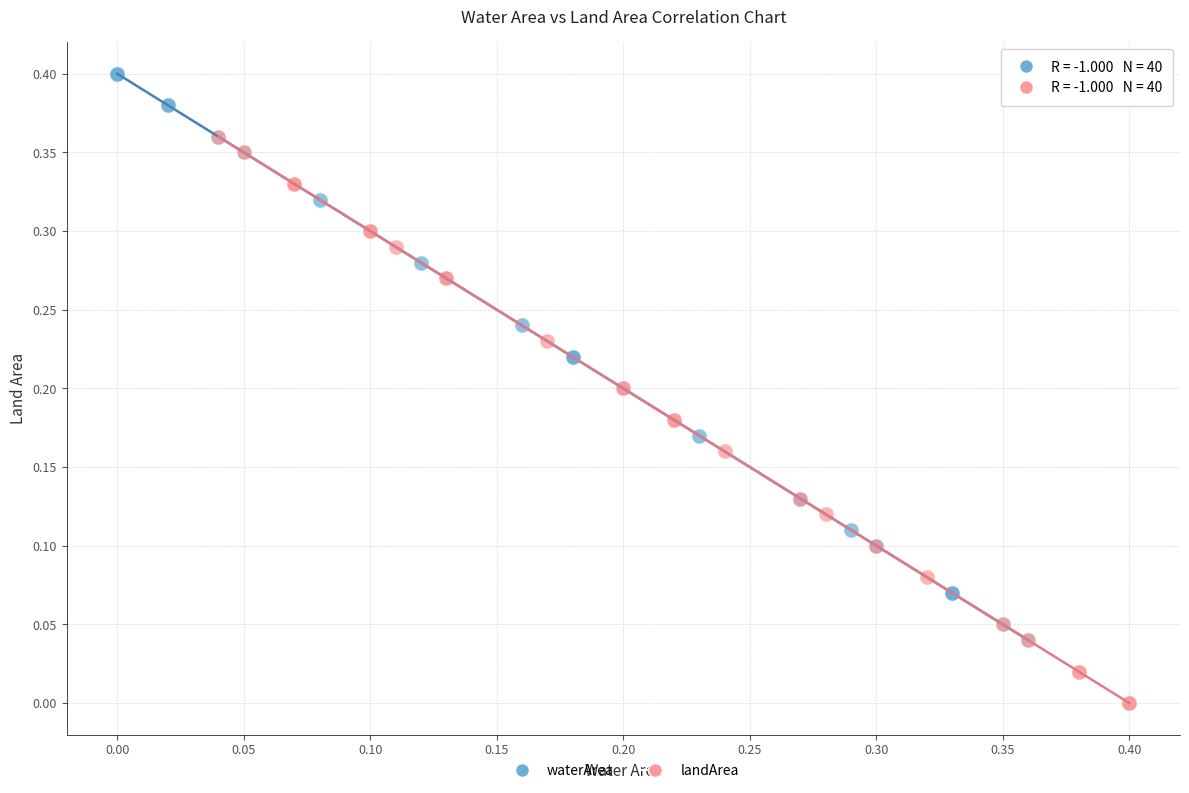

Which series reaches the minimum Y coordinate?

landArea